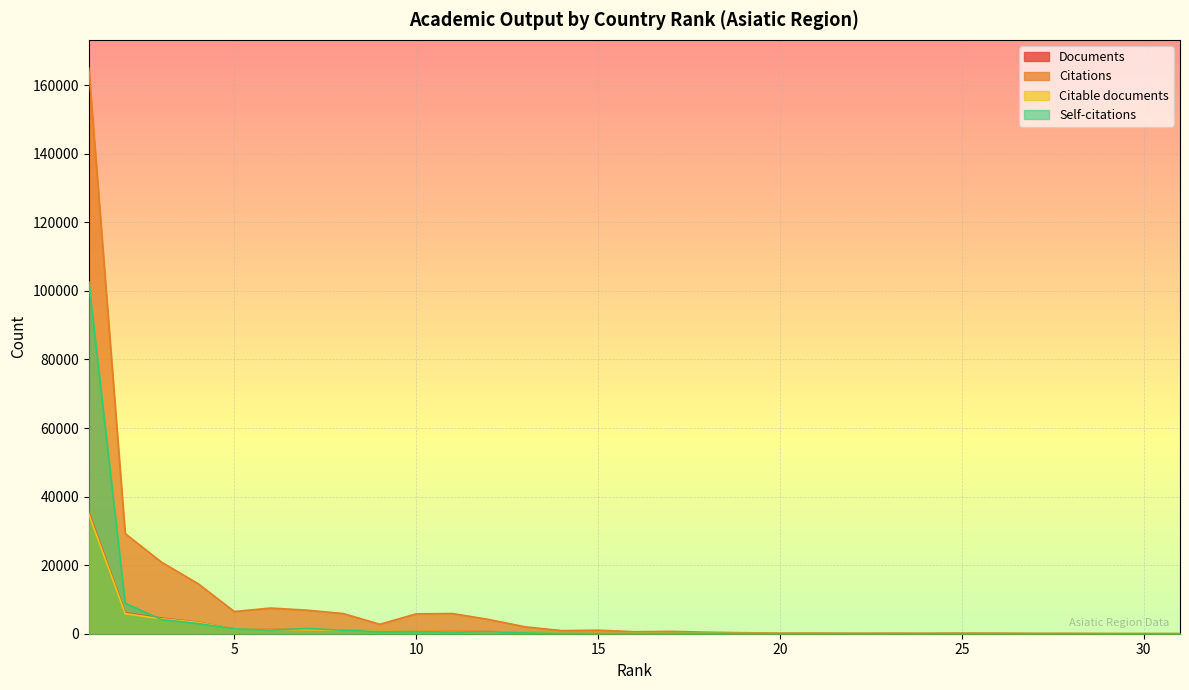

What is the lowest value of the Documents series?

2